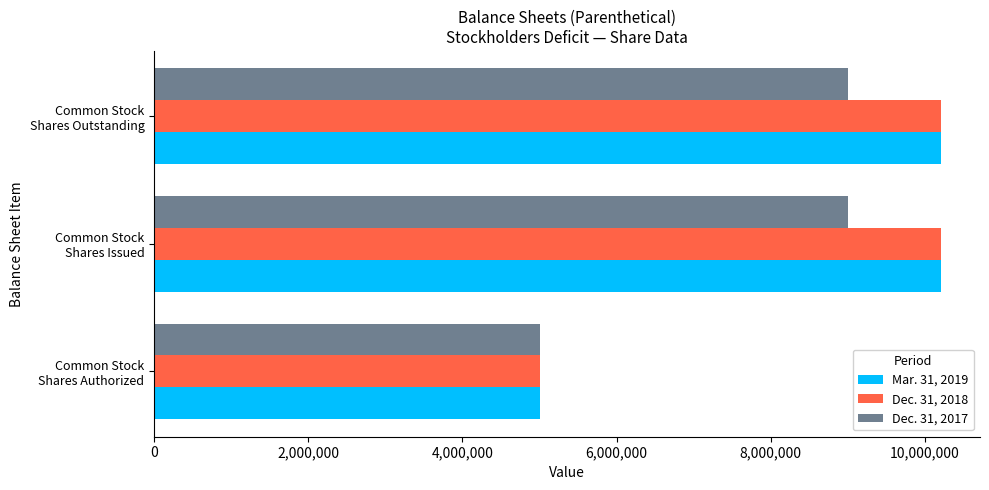

What is the sum of all Dec. 31, 2018 values?

25408000